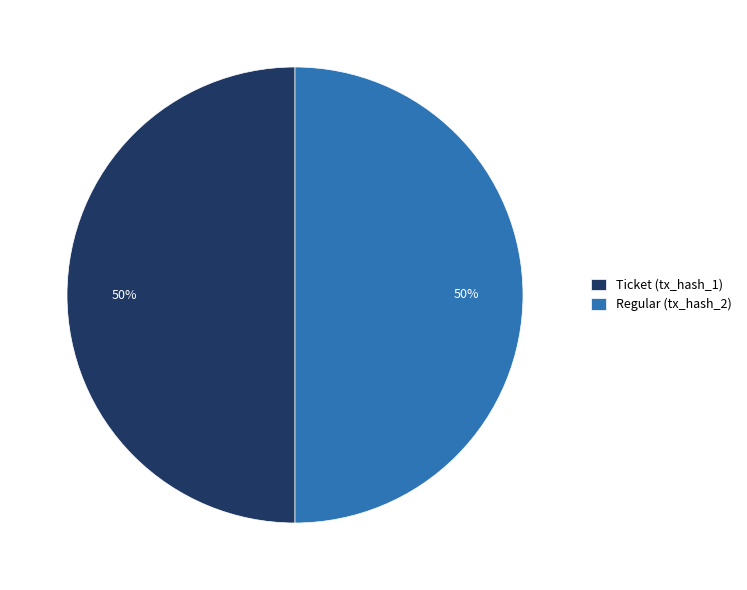

How many slices are in this pie chart?

2